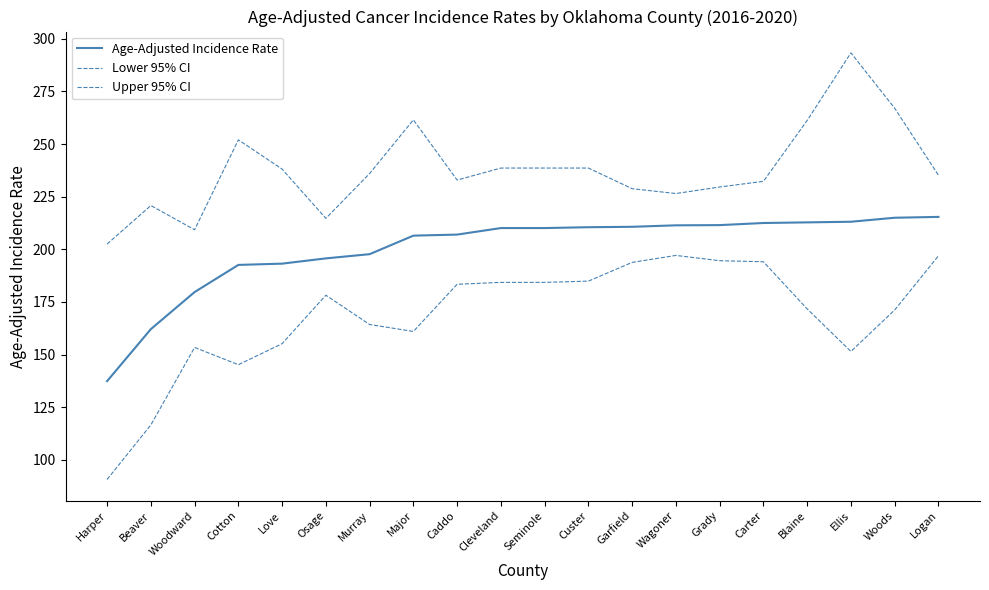

At which category does Upper 95% CI reach its first local peak?

Beaver